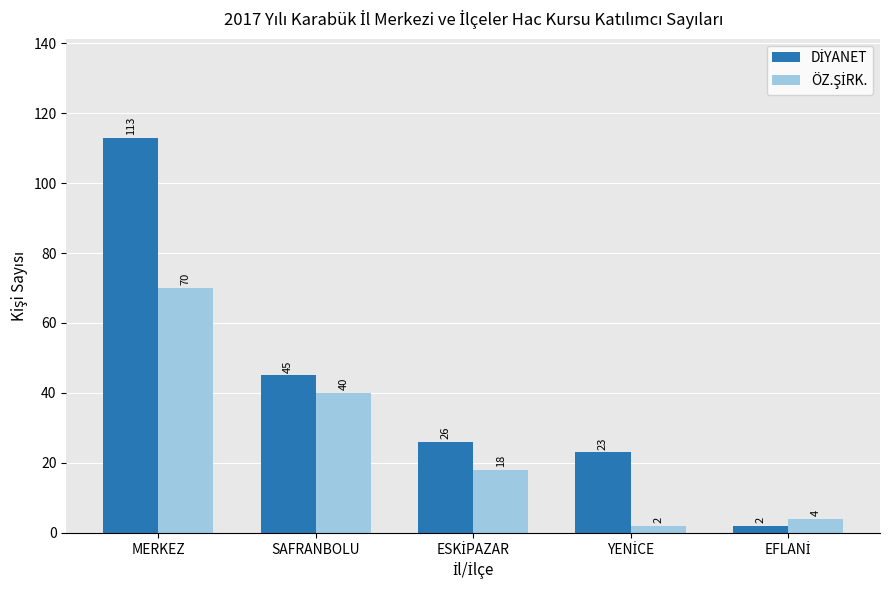

Which category has the highest value across all series?

MERKEZ